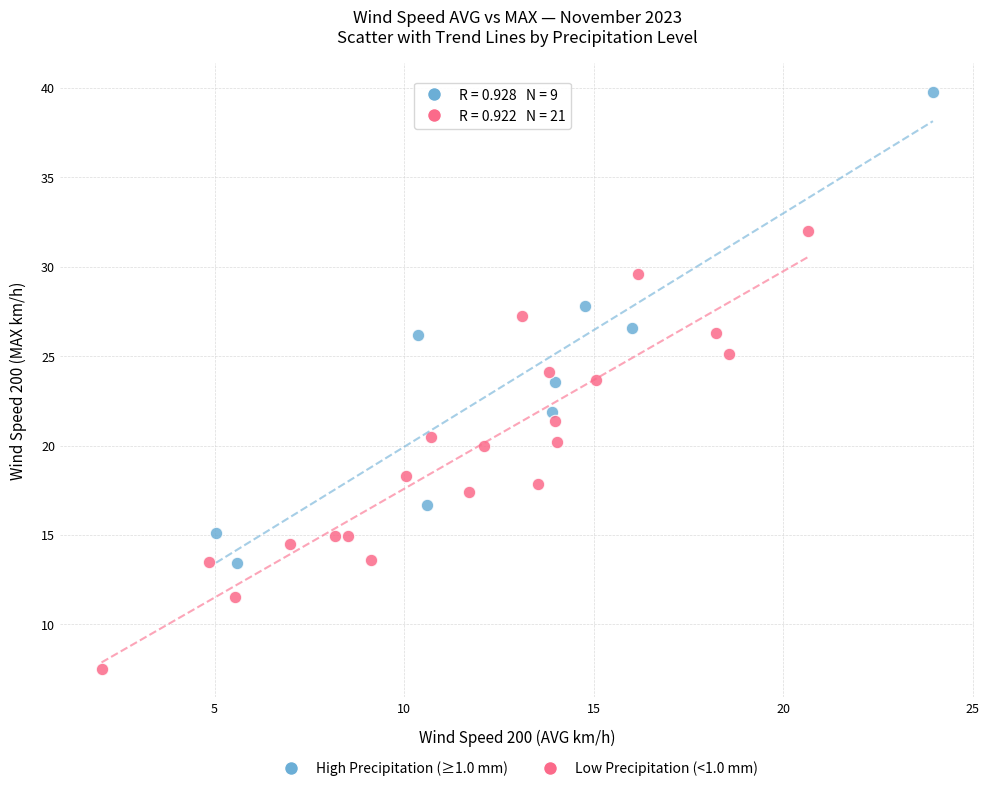

What are all the series names shown in the legend?

High Precipitation (≥1.0 mm), Low Precipitation (<1.0 mm)